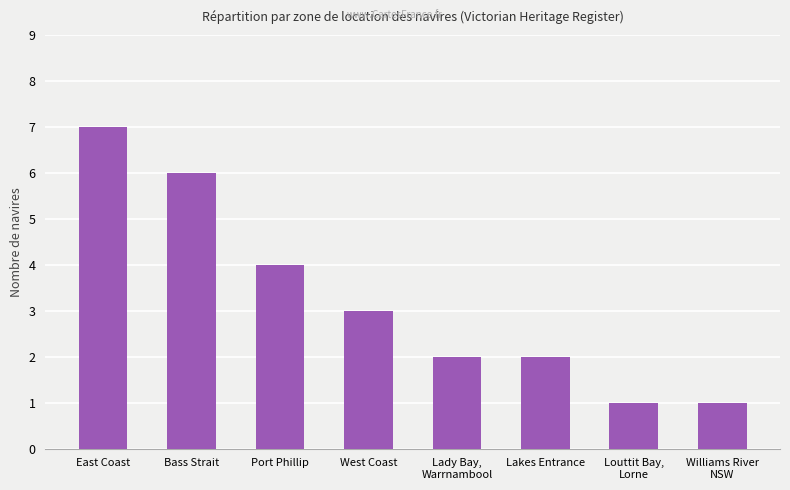

Which has a higher value, West Coast or Port Phillip?

Port Phillip